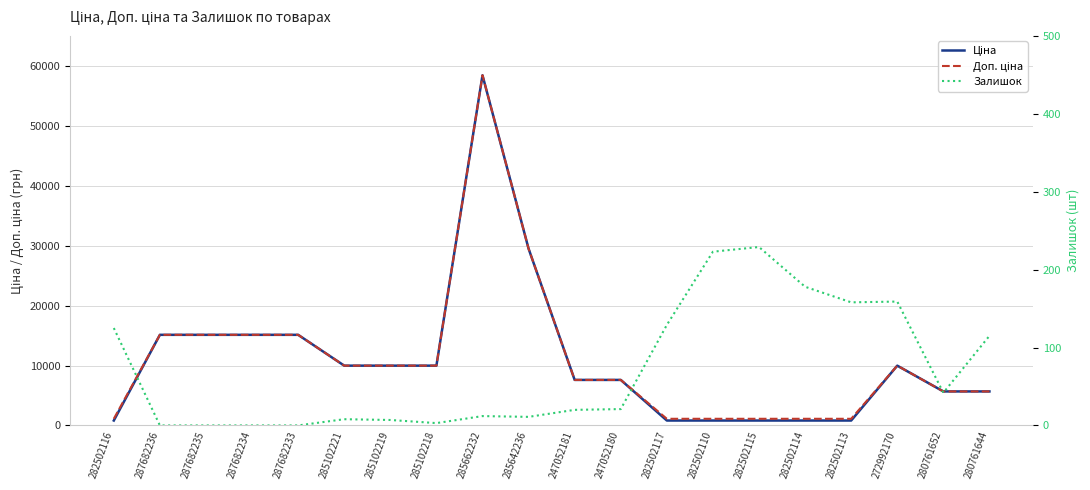

What is the label of the 15th point from the left?

282502115